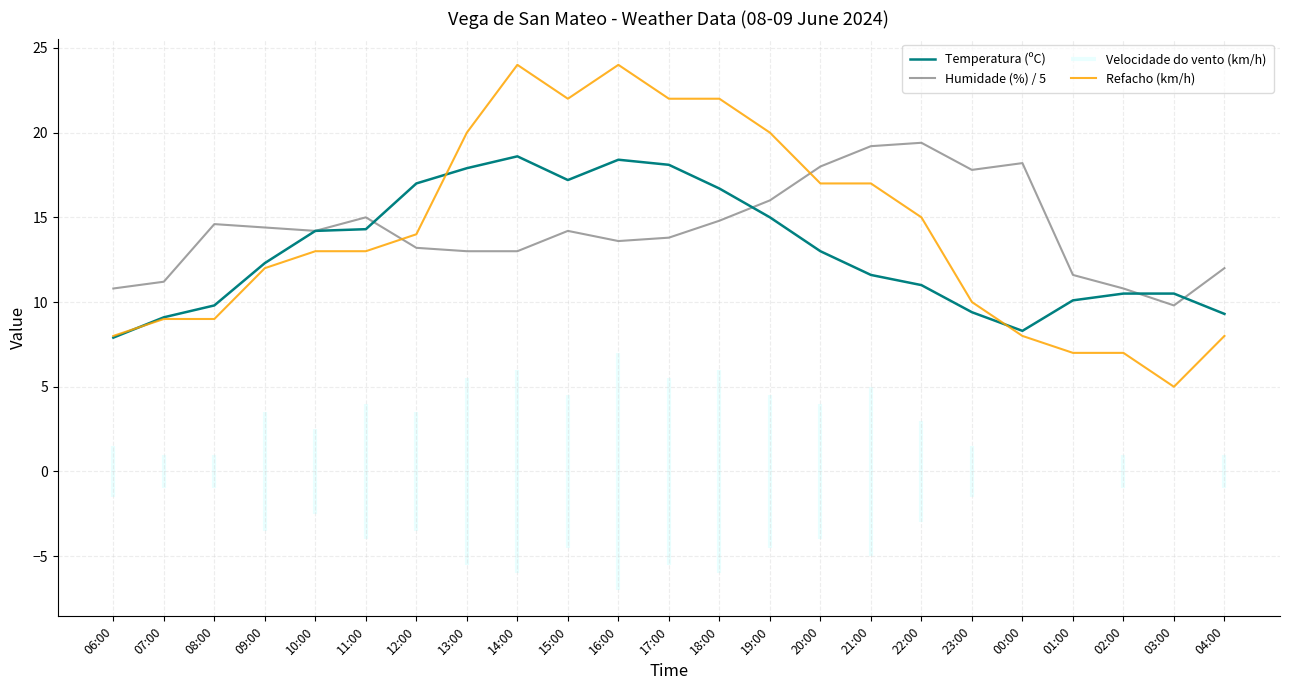

At how many categories does at least one series exceed 10?

23